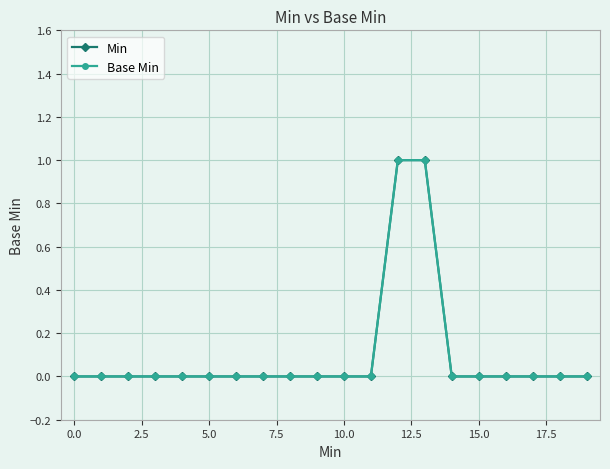

Does the chart have visible grid lines?

Yes